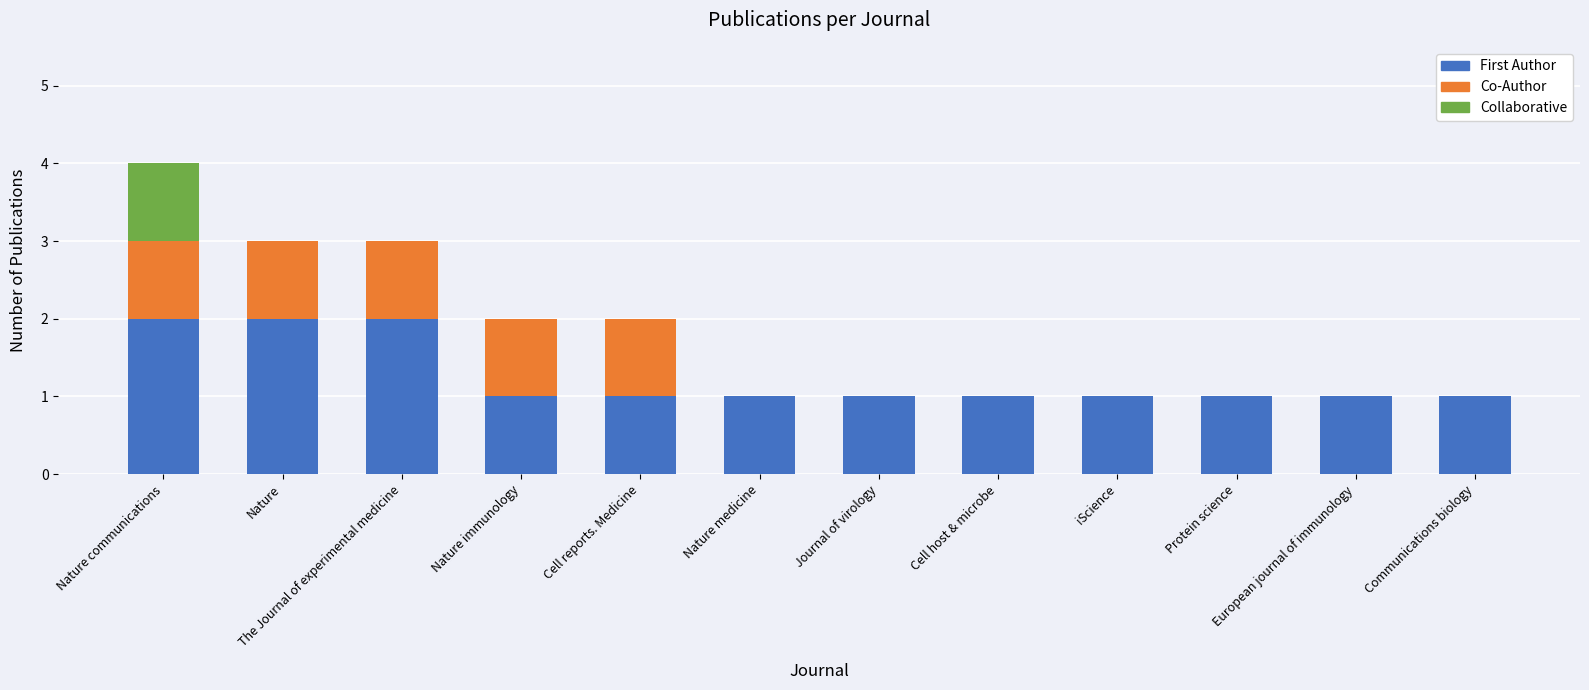

At which category is the sum across all series the highest?

Nature communications